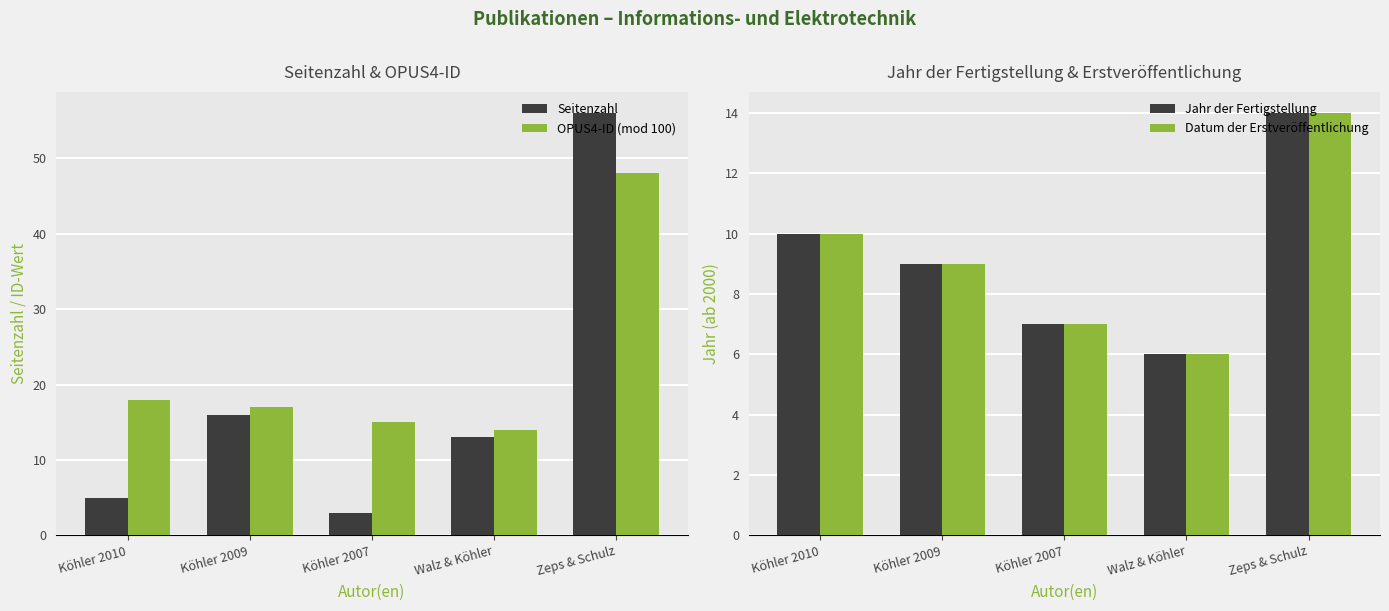

Read the Seitenzahl value at Köhler 2007.

3